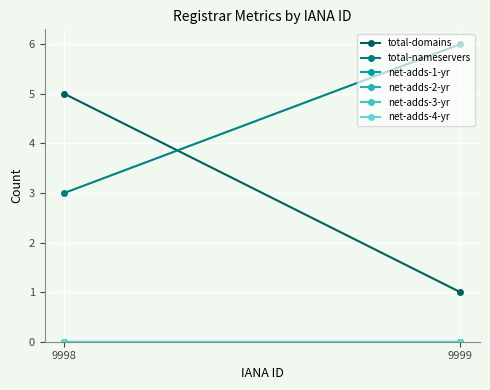

The total-nameservers series shows 3 at 9998. True or false?

True